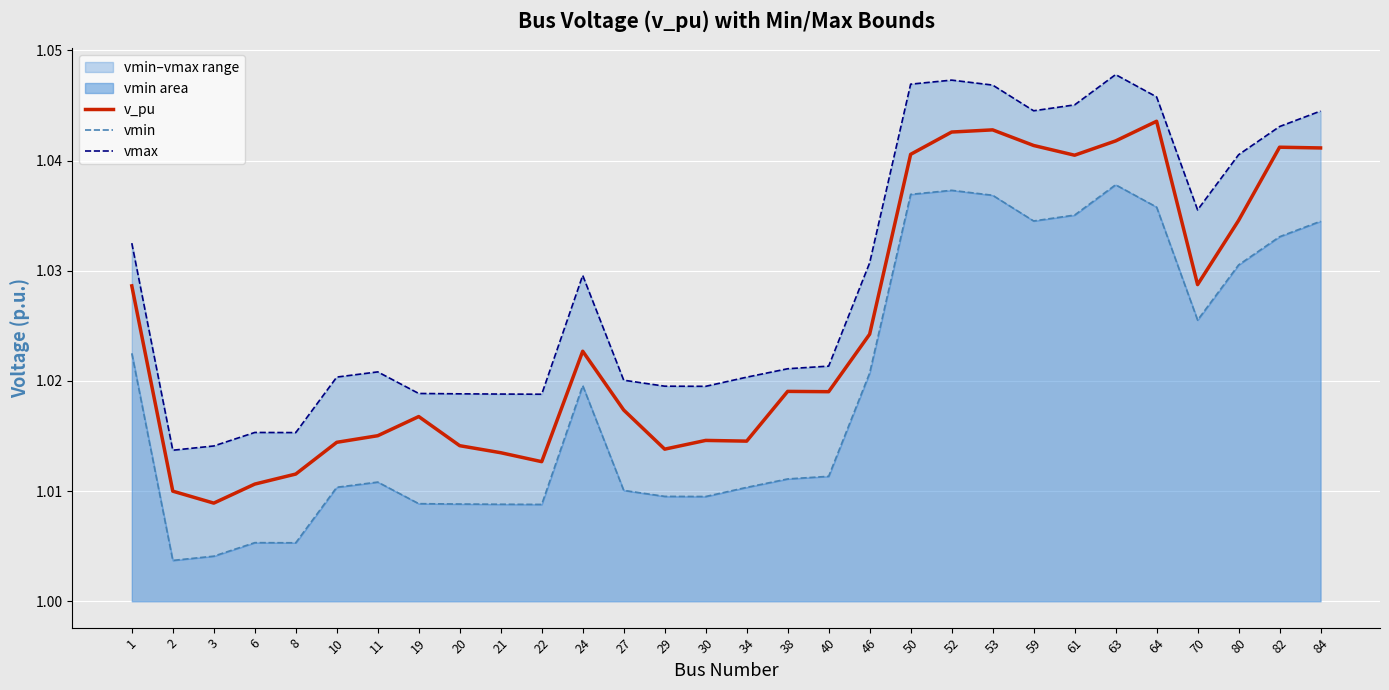

Between 70 and 38, which is larger?

70